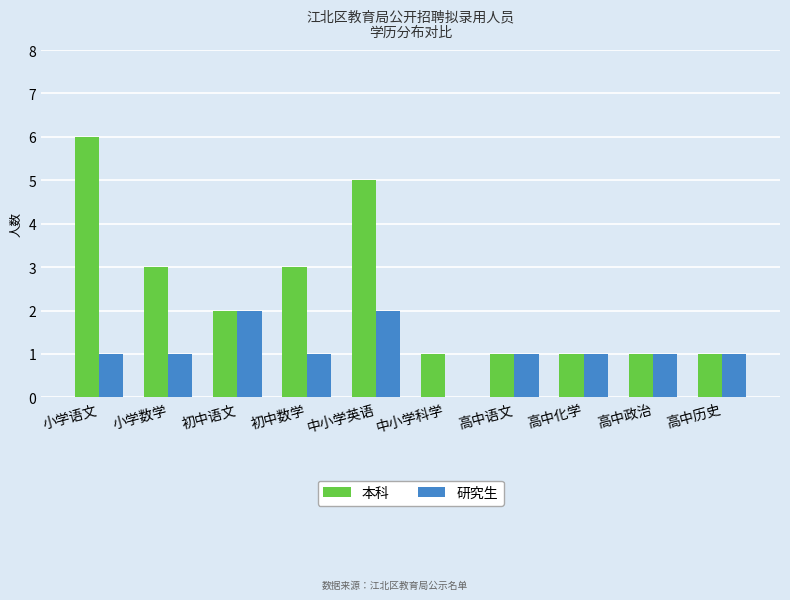

Is it true that 研究生 equals 1 at 小学语文?

True